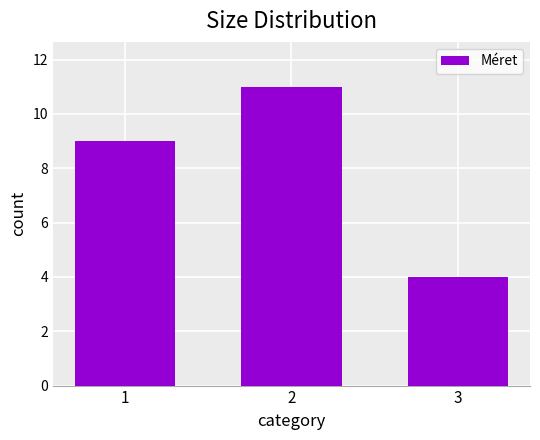

What value does the data have at 2?

11